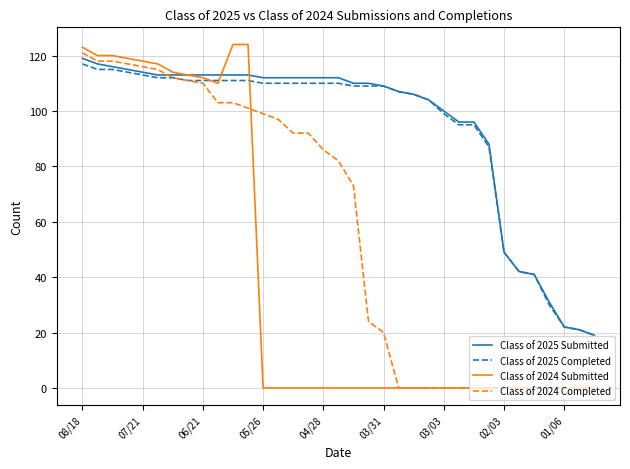

Which series has the widest spread of values?

Class of 2024 Submitted